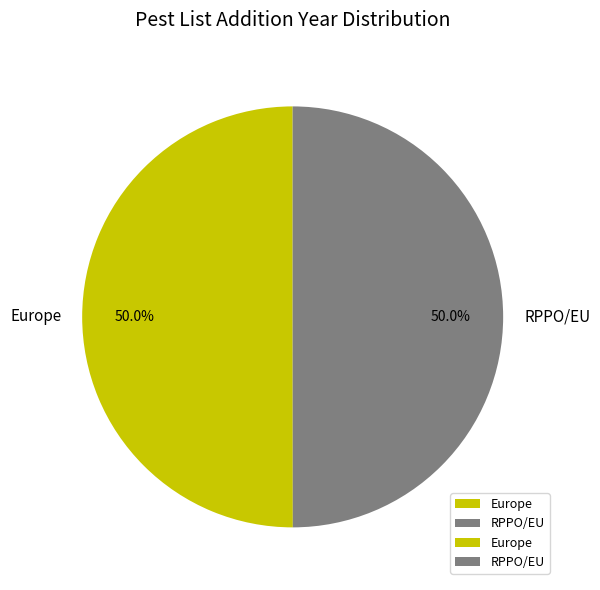

To the nearest percent, what is the combined percentage of Europe and RPPO/EU?

100%